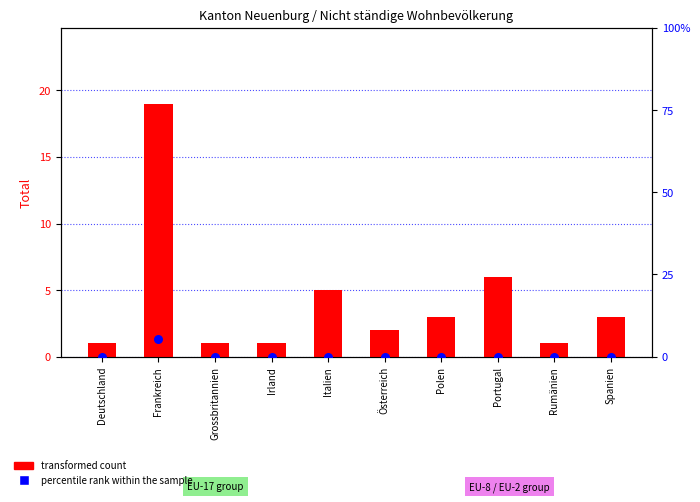

At how many categories does at least one series exceed 14?

1